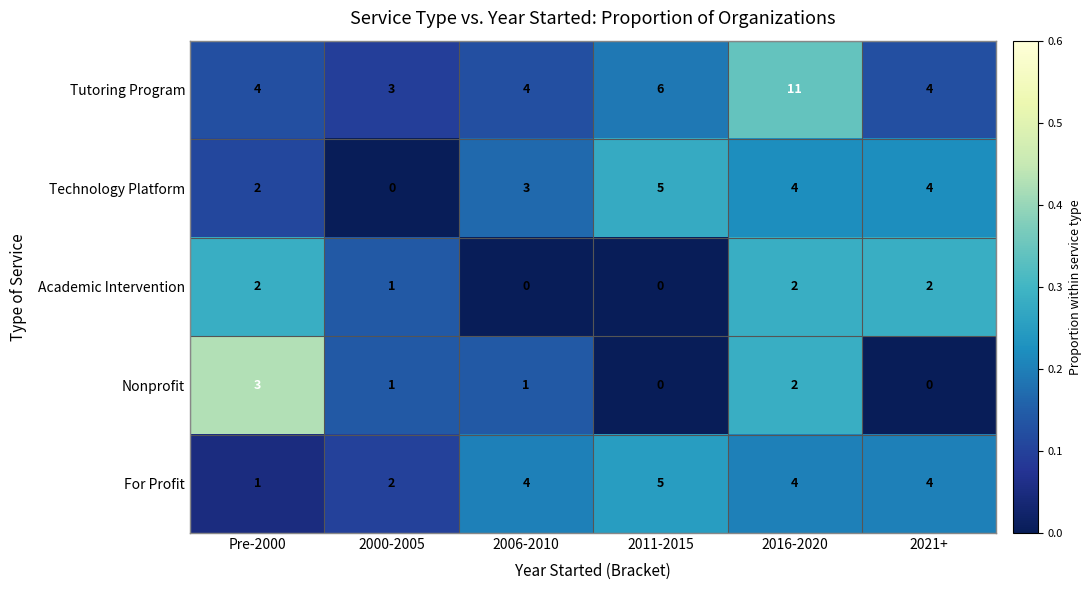

The Technology Platform series shows 3 at Pre-2000. True or false?

False